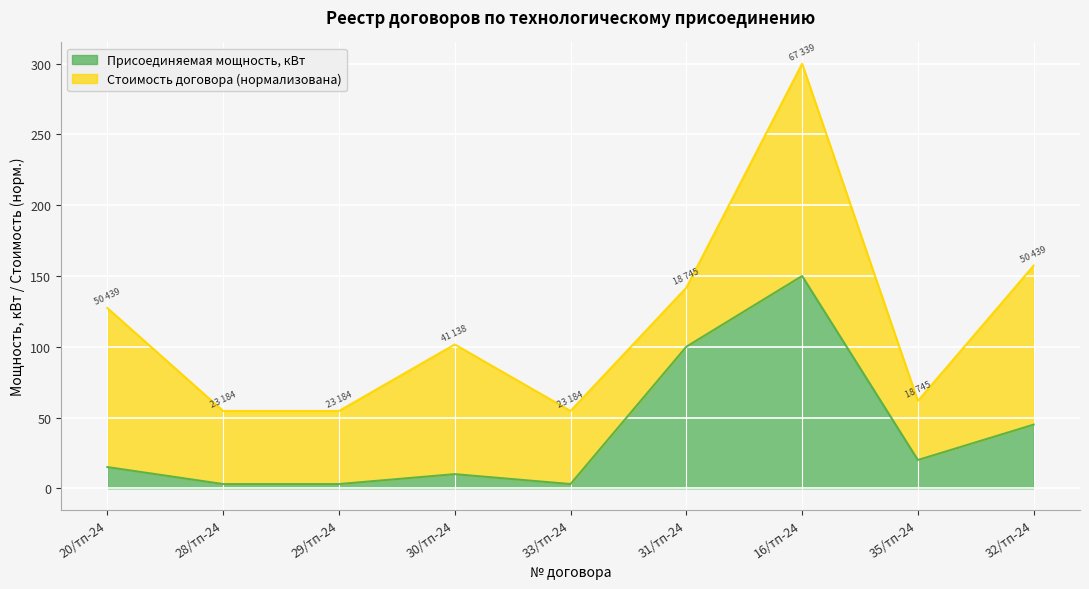

How many points are lower than both their immediate neighbors (excluding endpoints)?

2